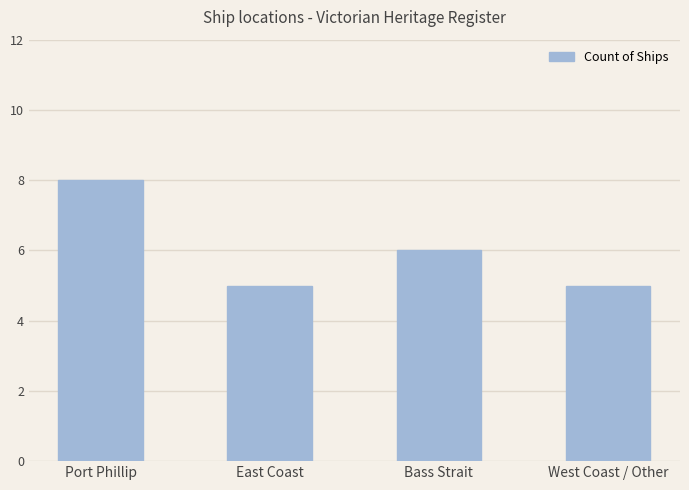

Where does the data first go above 6?

Port Phillip